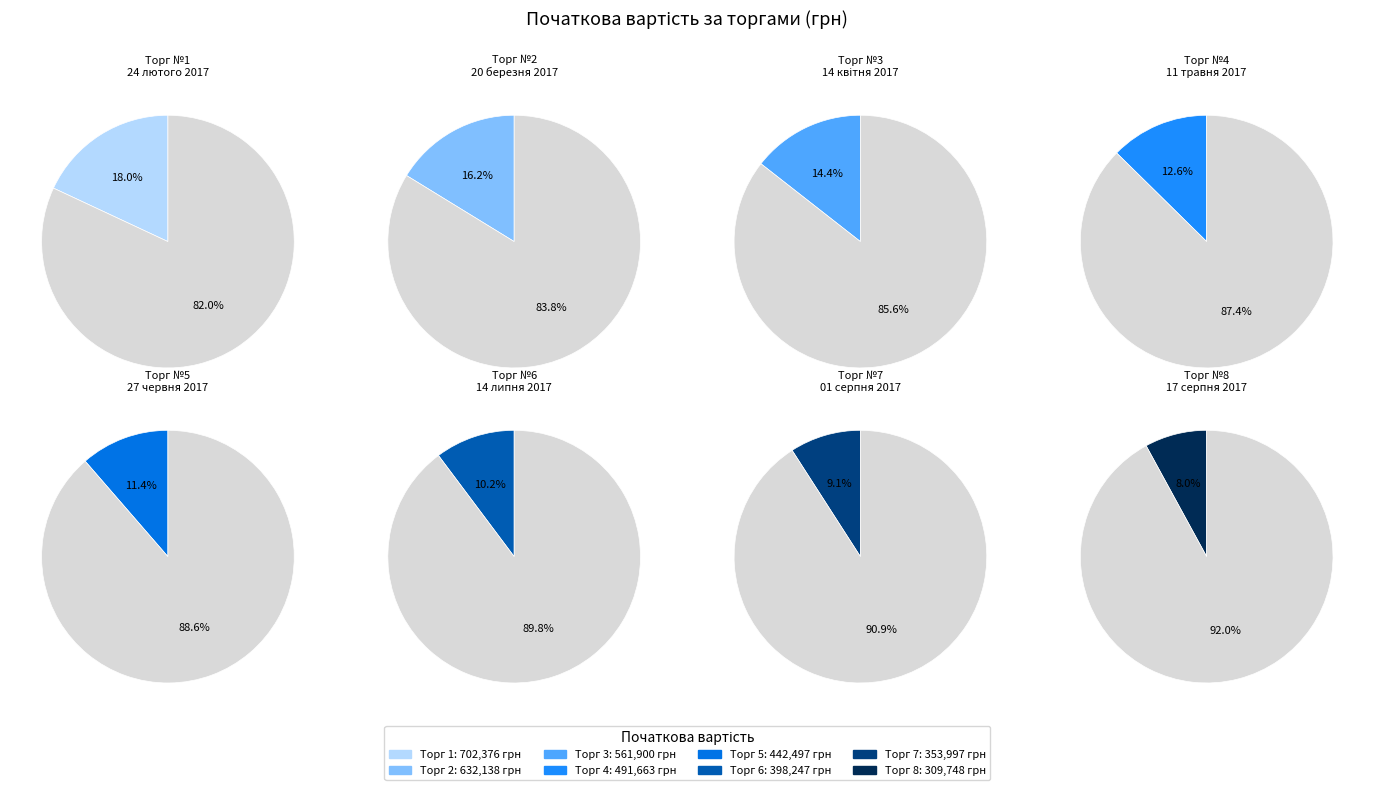

The 2 slice represents 16% of the pie. True or false?

True